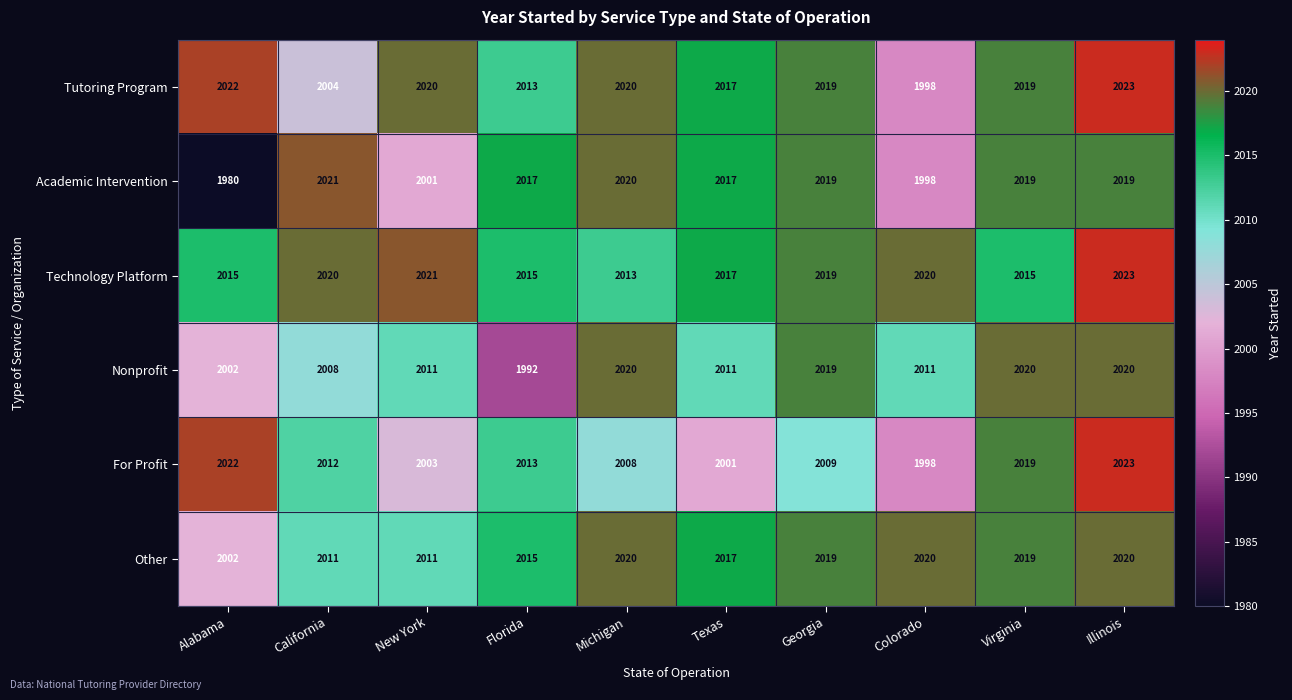

What is the minimum value shown in the chart?

1980